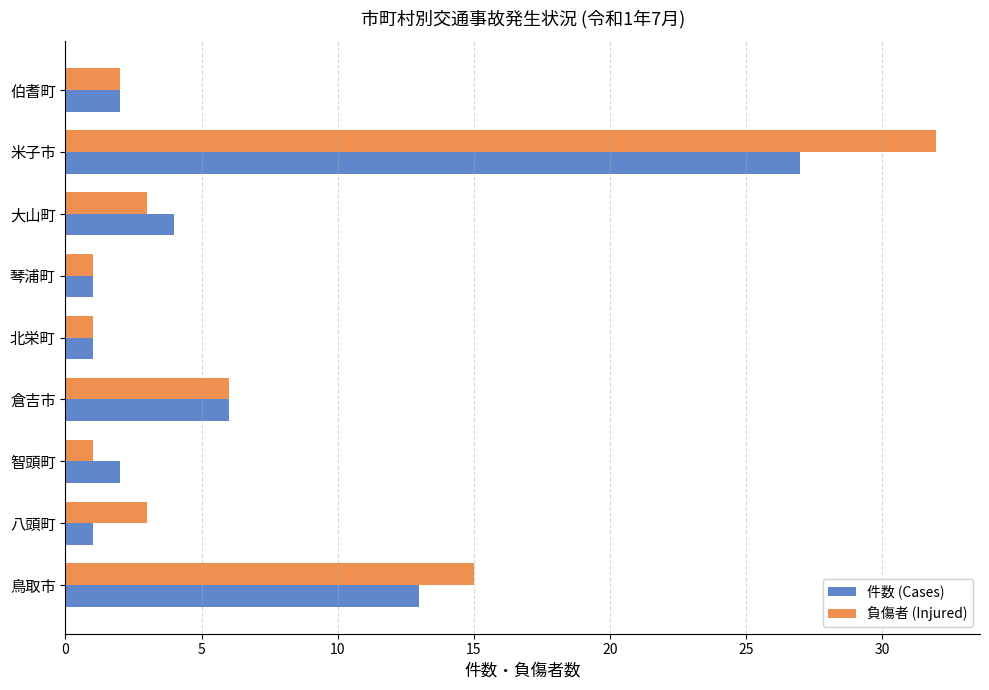

What is the sum of all 負傷者 (Injured) values?

64